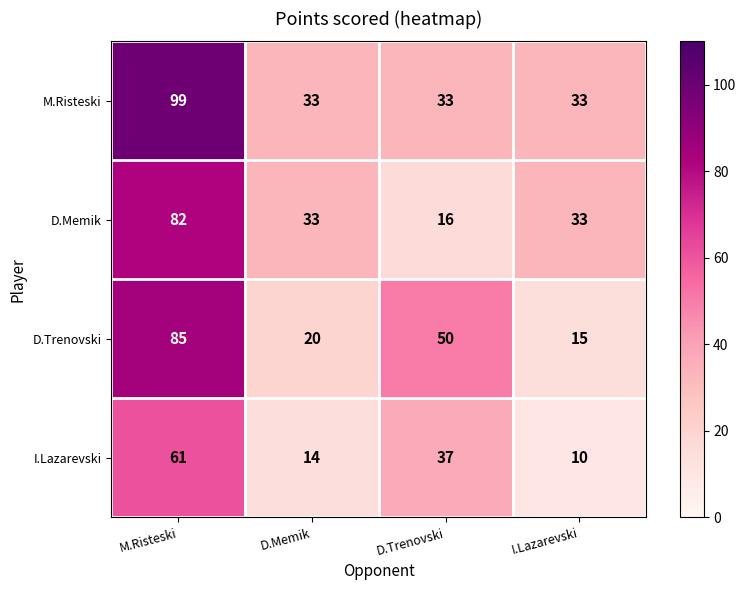

Reading left to right, what are all the values shown in this chart?

M.Risteski: 99	33	33	33
D.Memik: 82	33	16	33
D.Trenovski: 85	20	50	15
I.Lazarevski: 61	14	37	10